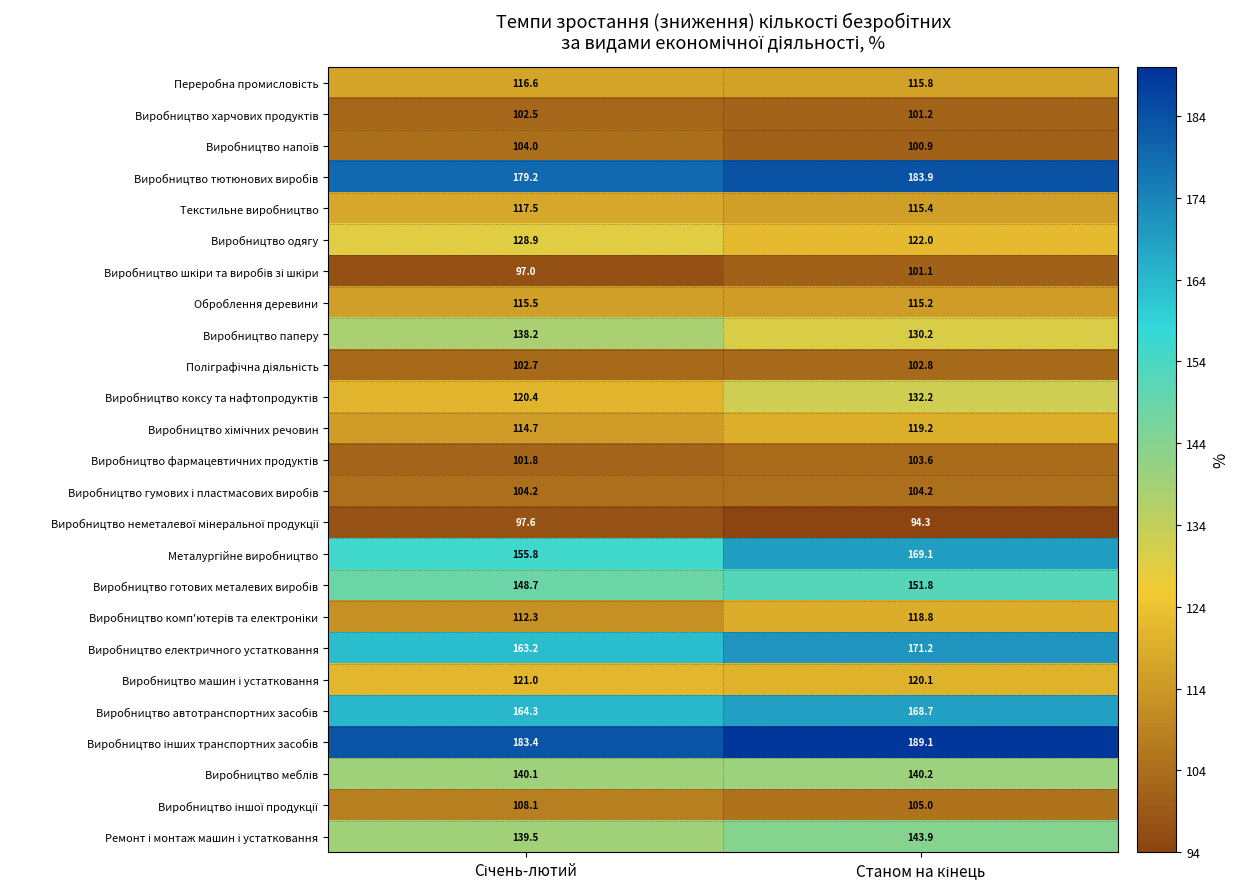

What is the smallest value displayed?

94.3